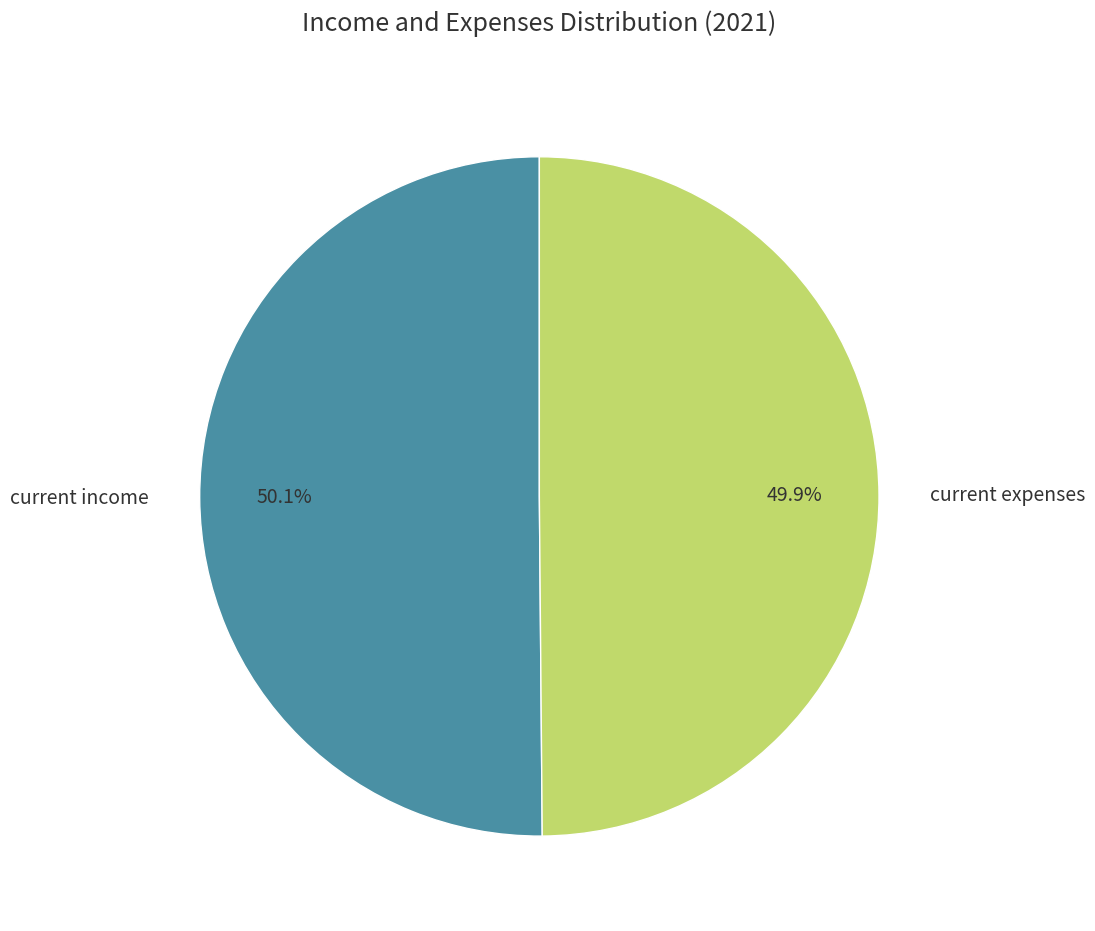

Is there a majority slice in this chart?

Yes